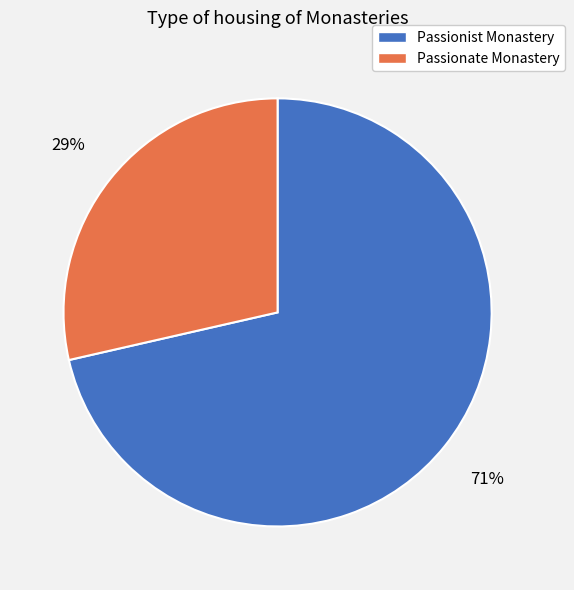

To the nearest percent, what is the combined percentage of Passionist Monastery and Passionate Monastery?

100%